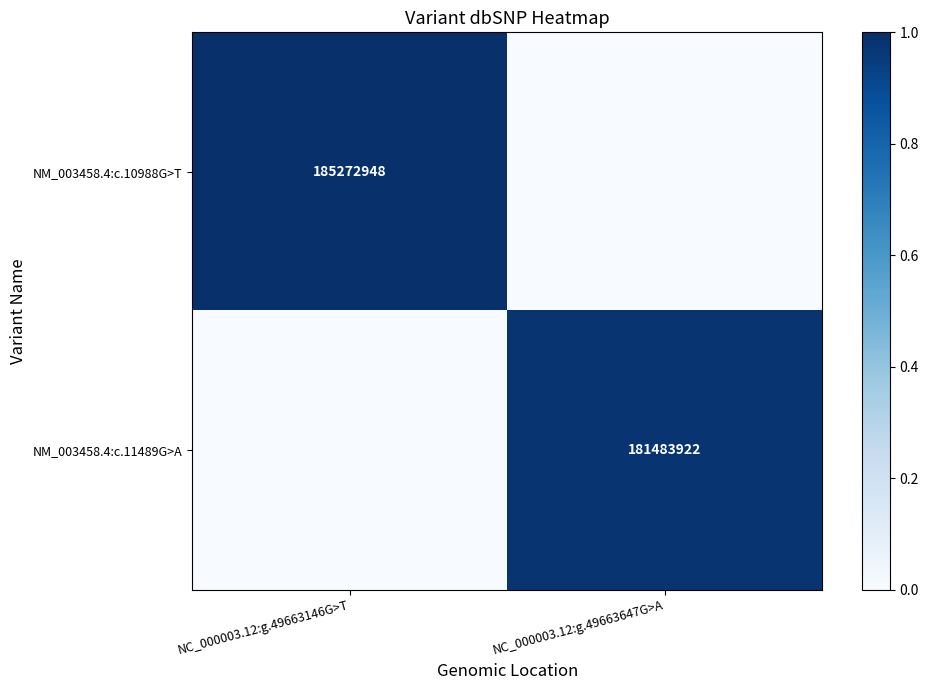

What is the total value across all series at NC_000003.12:g.49663647G>A?

1.0